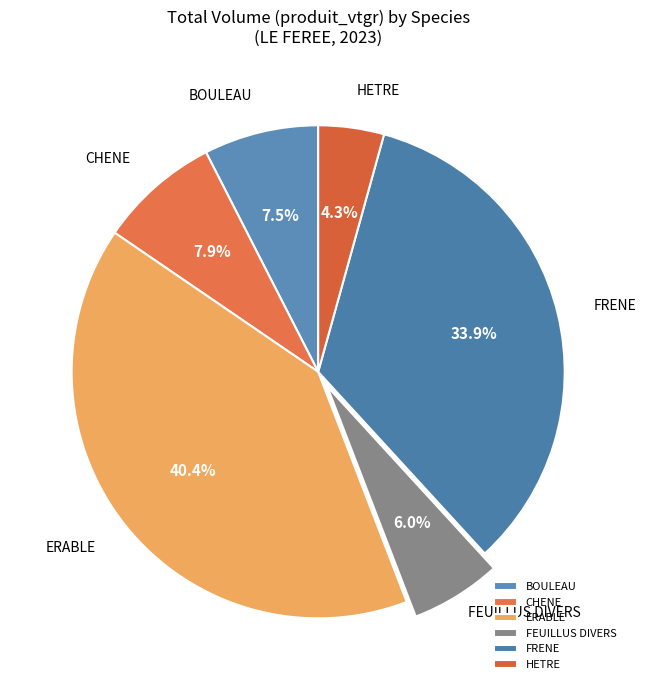

What portion of the pie excludes ERABLE?

59.6%